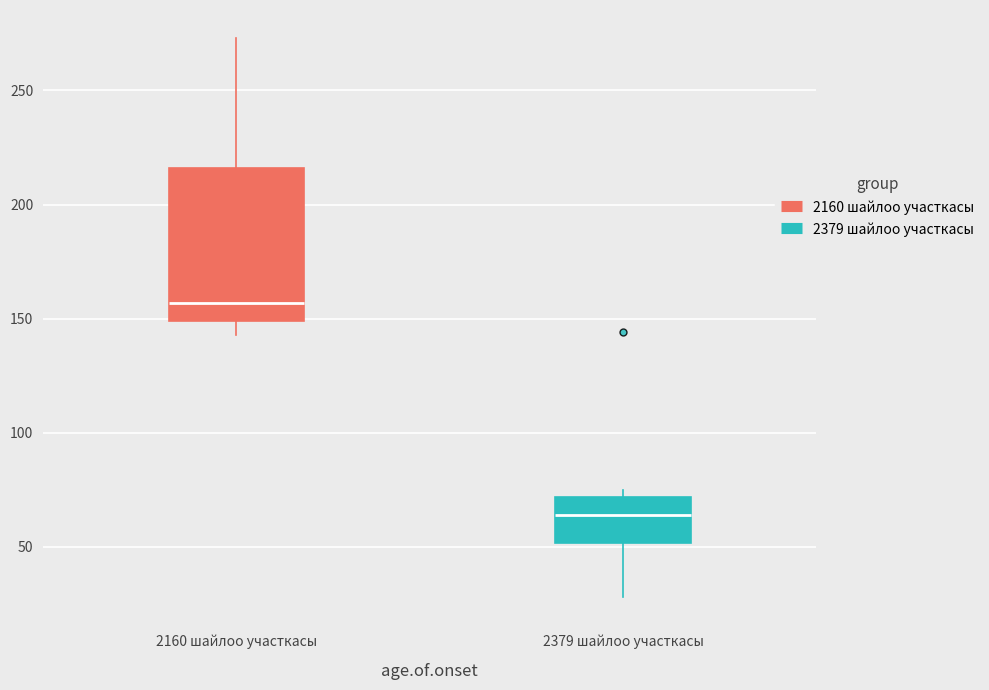

Comparing the boxes themselves (not the whiskers), which one is the tallest?

2160 шайлоо участкасы